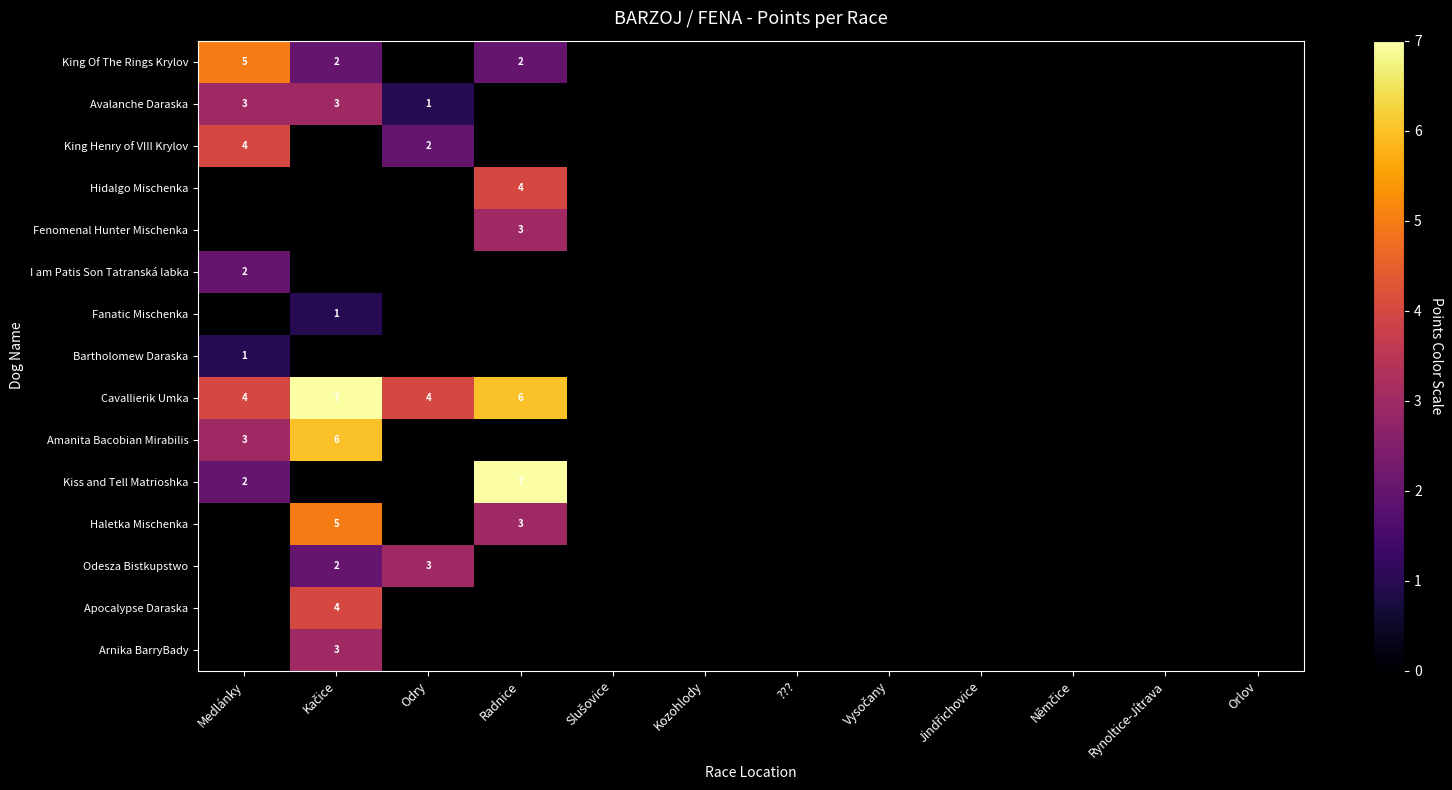

The value of Odesza Bistkupstwo at Kačice is 2. True or false?

True